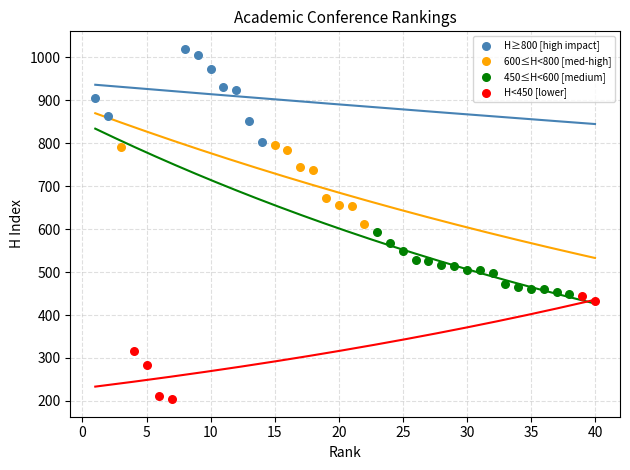

Which series has the largest Y range (max minus min)?

H<450 [lower]